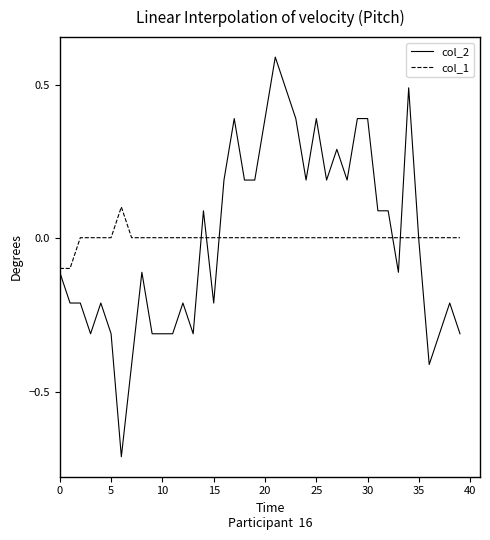

What is the minimum value shown in the chart?

-0.7